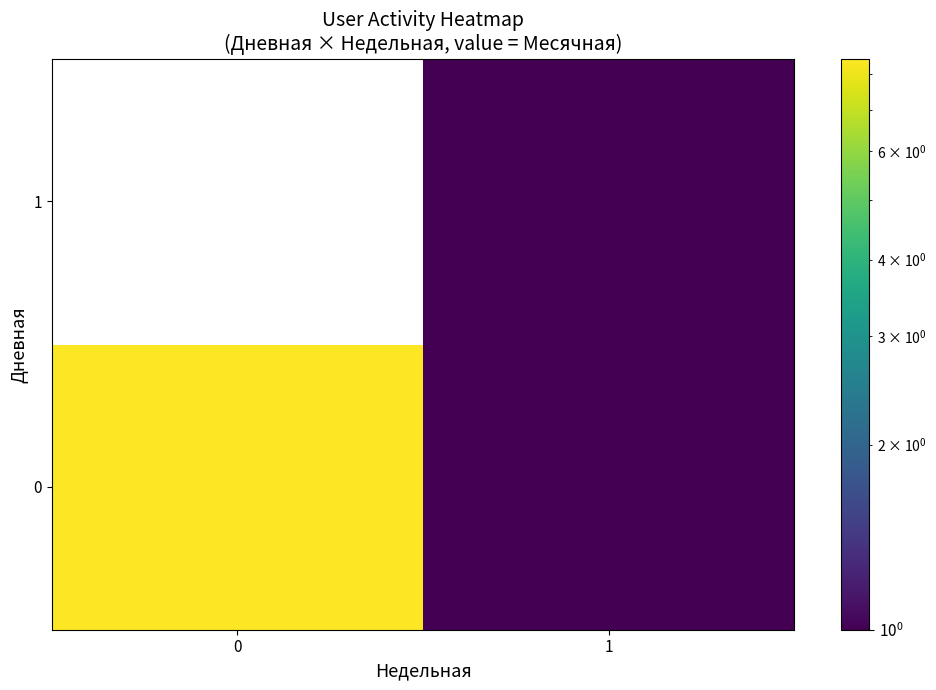

What is the difference between the 0 values at 0 and 1?

7.5